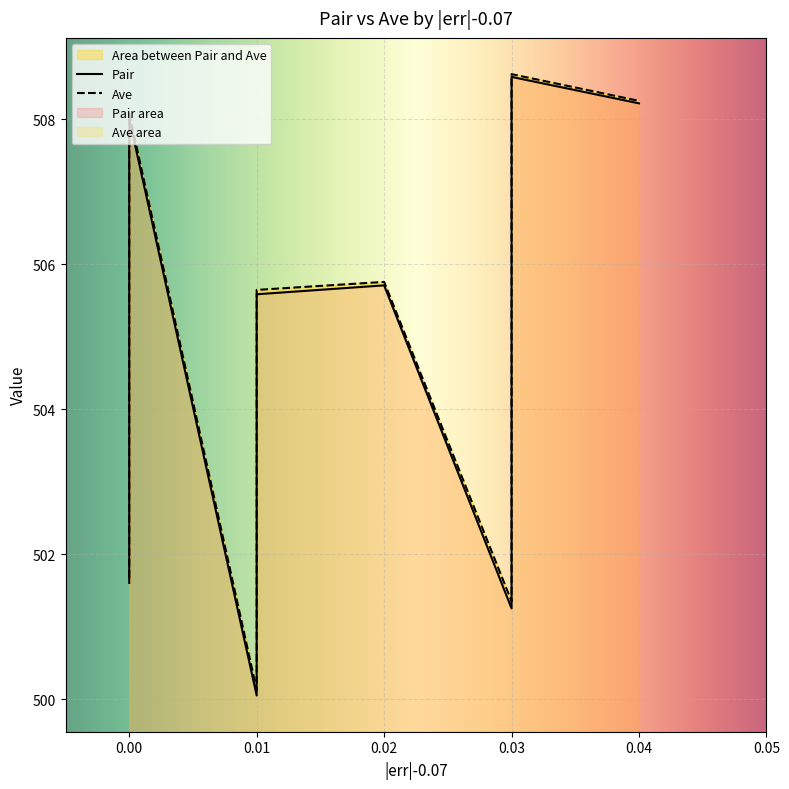

Is the value of Ave at 0.03 greater than the value of Pair at 0?

No